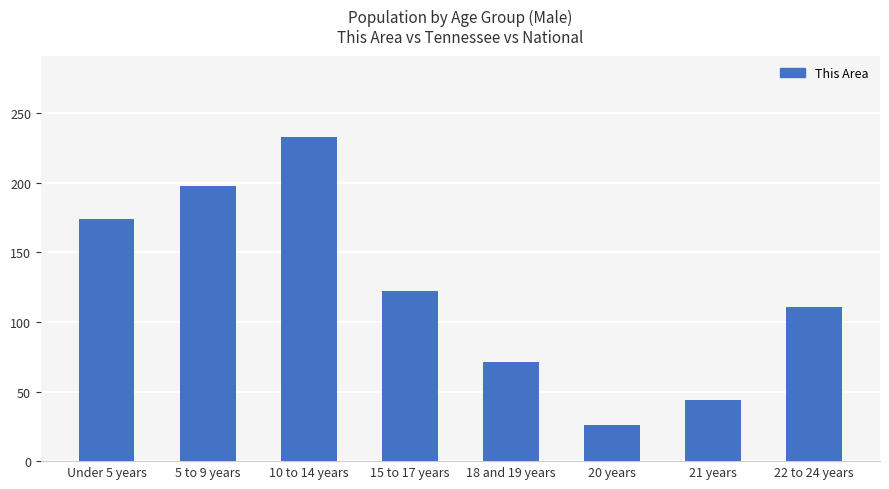

Read the value at 22 to 24 years, to the nearest 5.

110